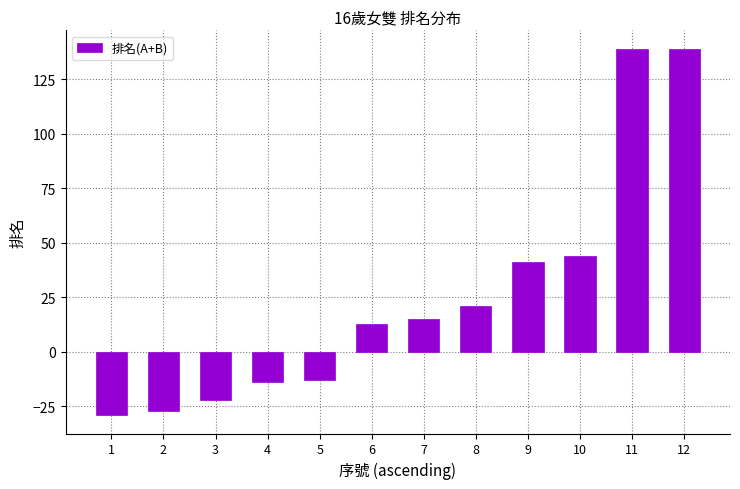

True or false: the data shows 4 at 6.

False